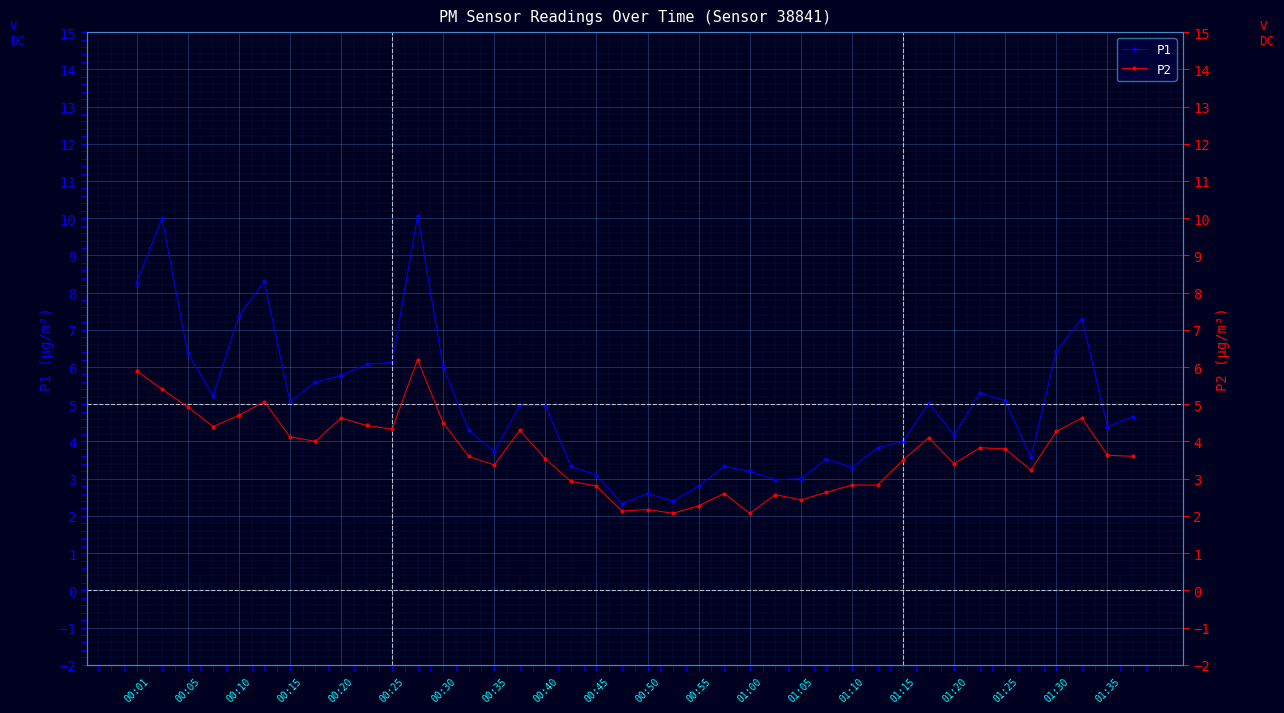

What is the highest value of the P1 series?

10.1